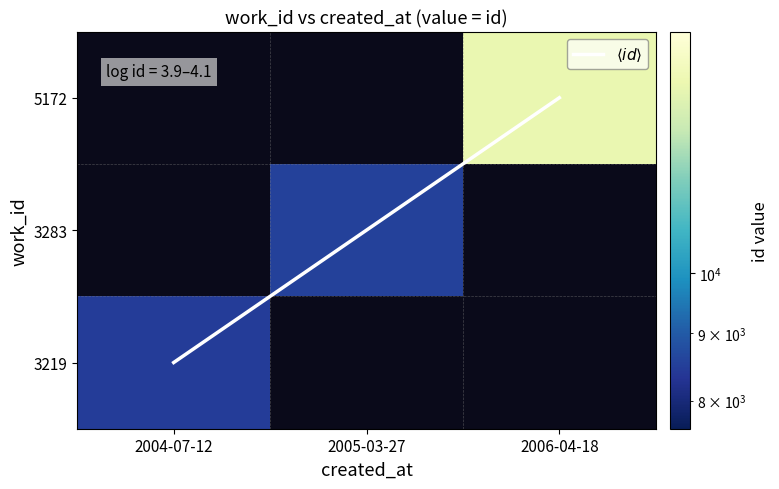

Count the number of data series in this chart.

4